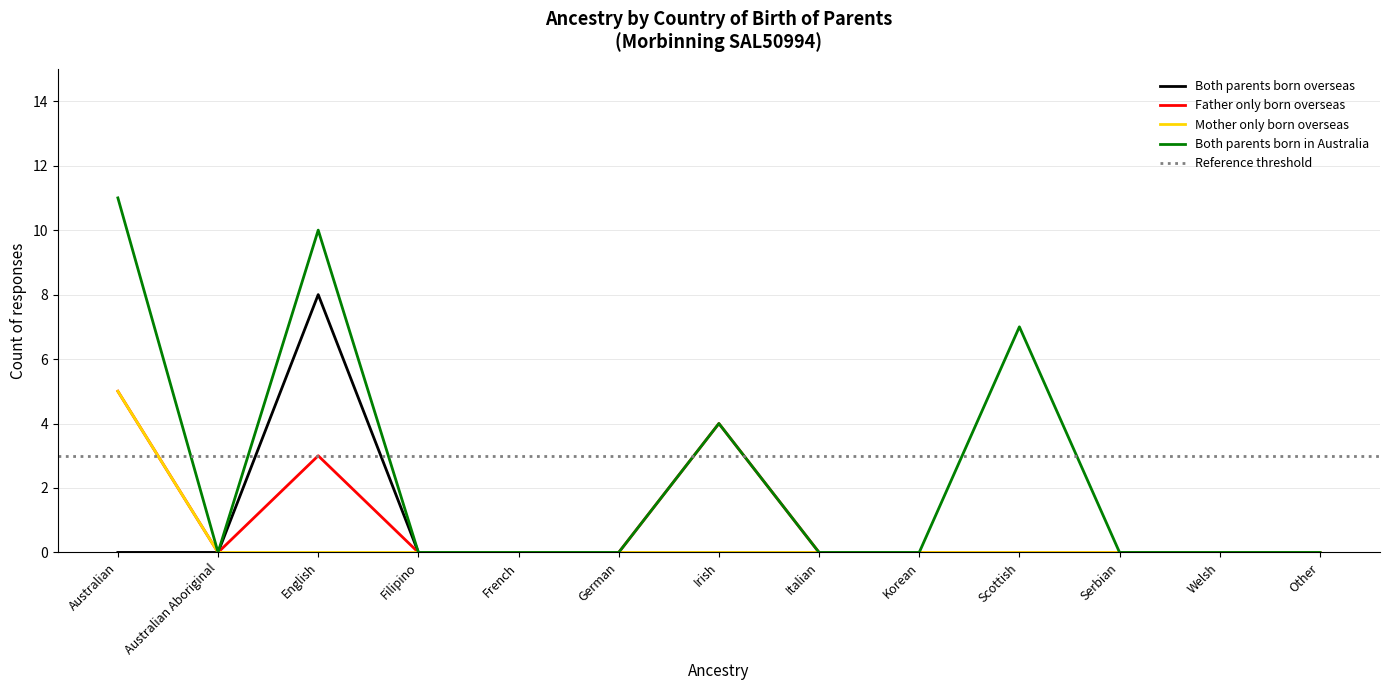

How many data points does each series have?

13